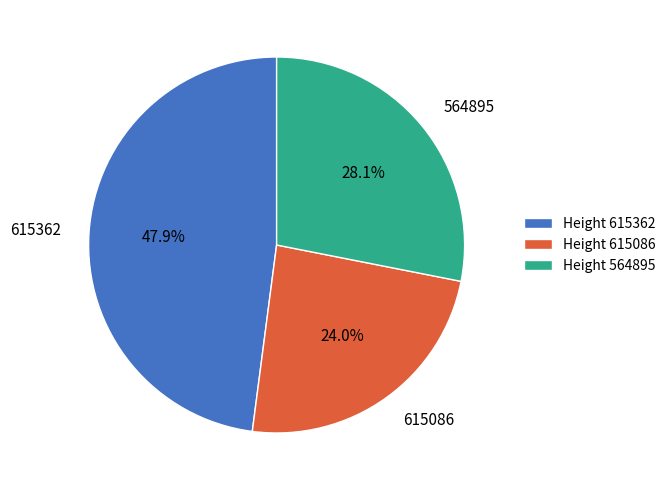

Which slice is the largest?

615362